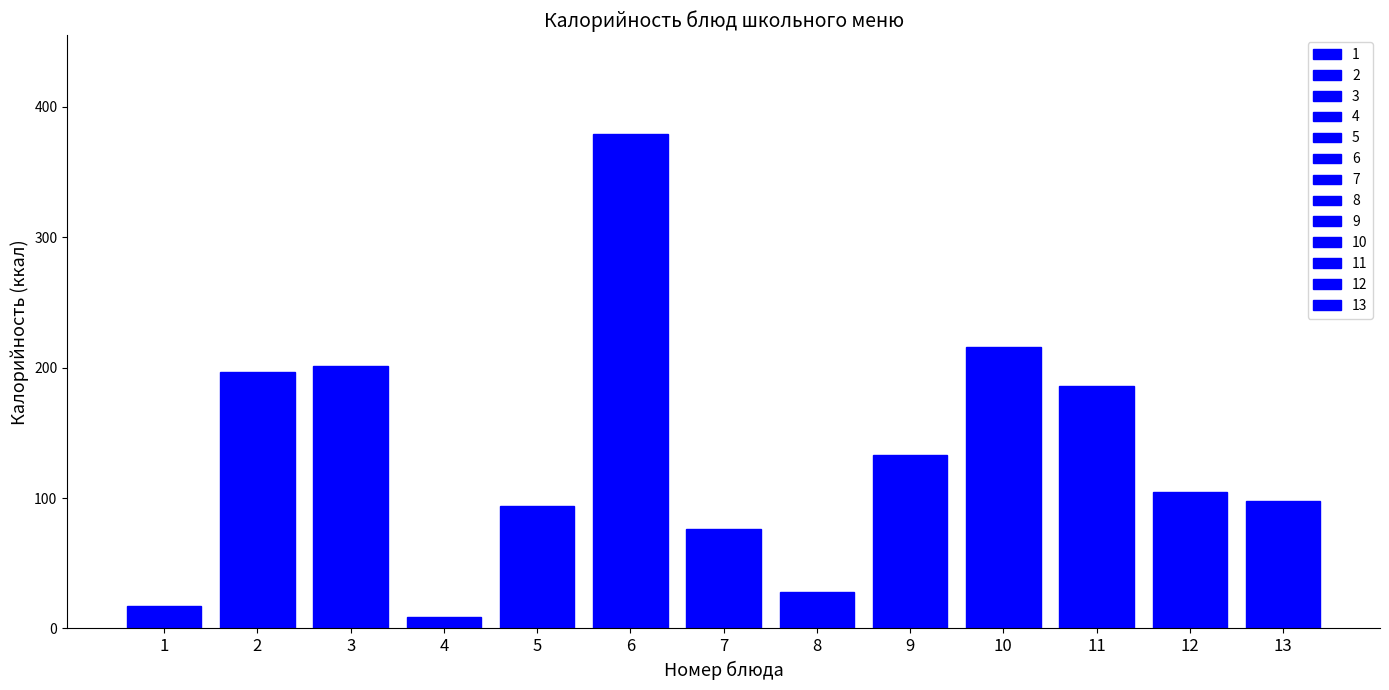

The chart shows a value of 196.8 at 2. True or false?

True